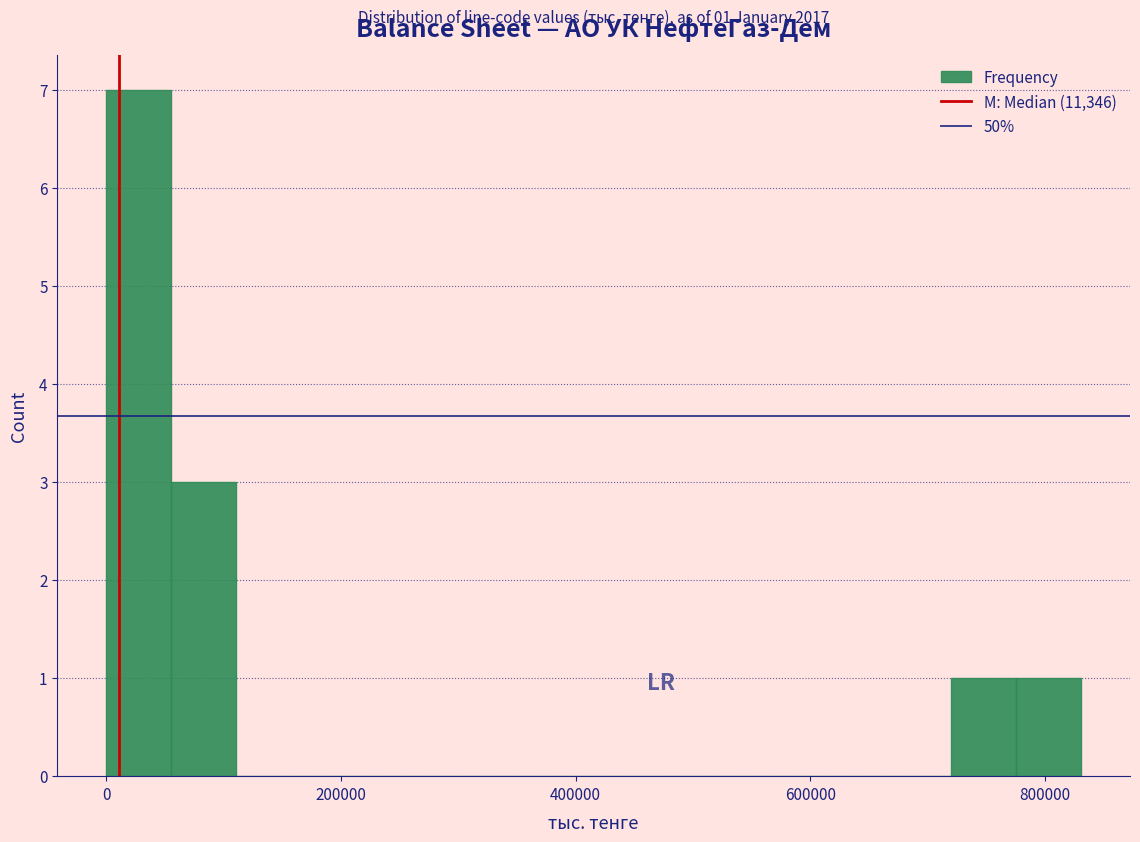

Read against the x-axis, roughly where is the centre of the tallest bar?

20000